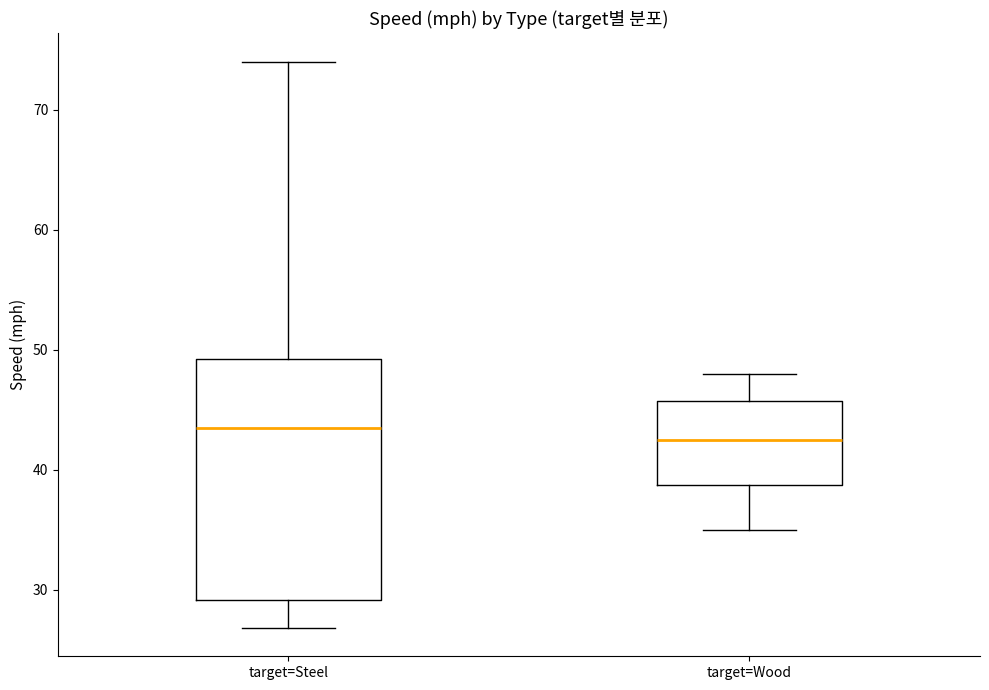

Which box is the tallest, from its lower edge to its upper edge?

target=Steel